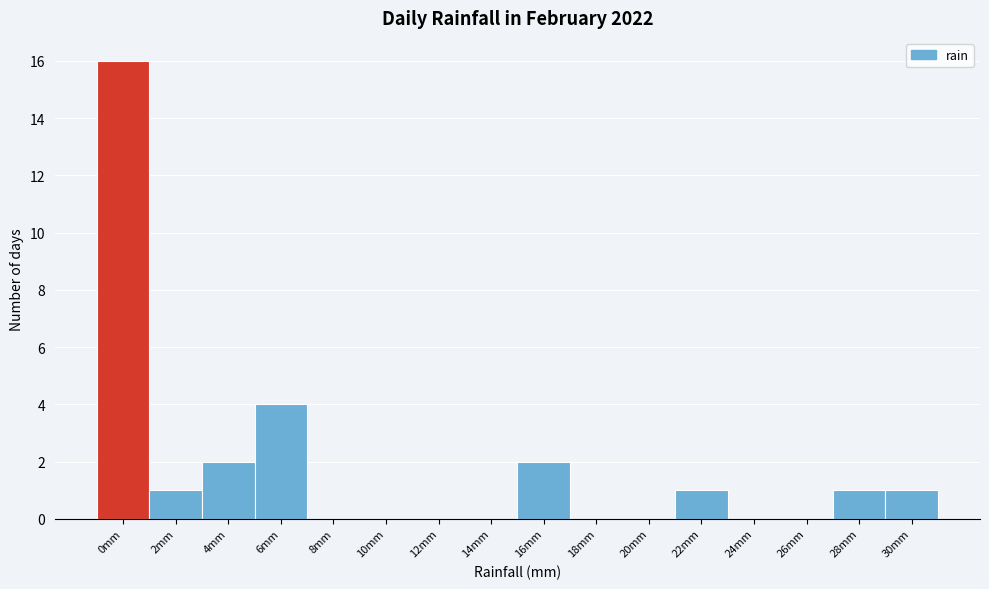

Reading left to right, transcribe all the data shown in this chart.

0mm=16	2mm=1	4mm=2	6mm=4	8mm=0	10mm=0	12mm=0	14mm=0	16mm=2	18mm=0	20mm=0	22mm=1	24mm=0	26mm=0	28mm=1	30mm=1